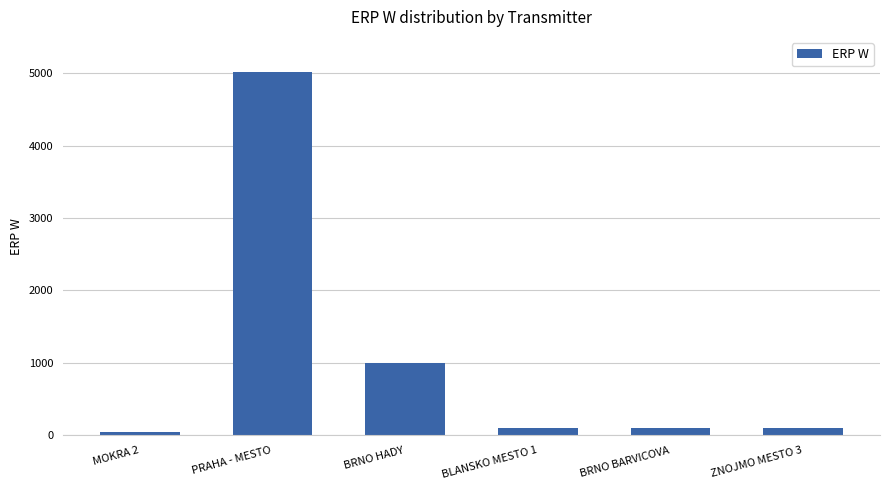

At which category does the chart reach its peak across all series?

PRAHA - MESTO